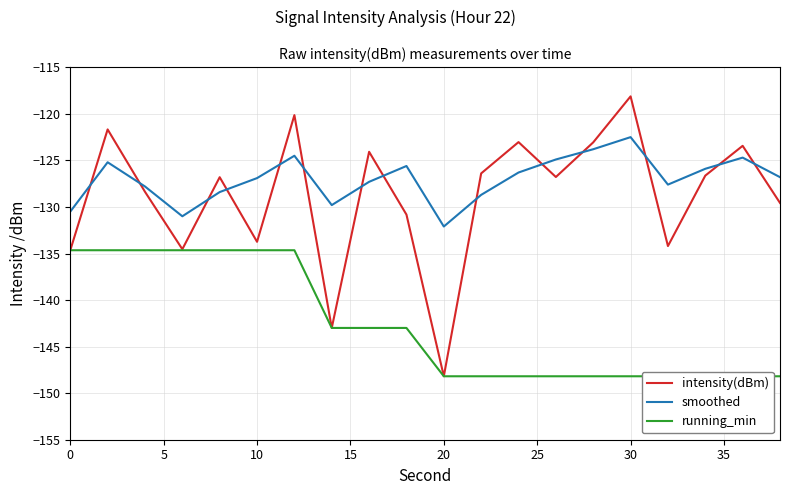

Which category has the lowest value in the intensity(dBm) series?

20